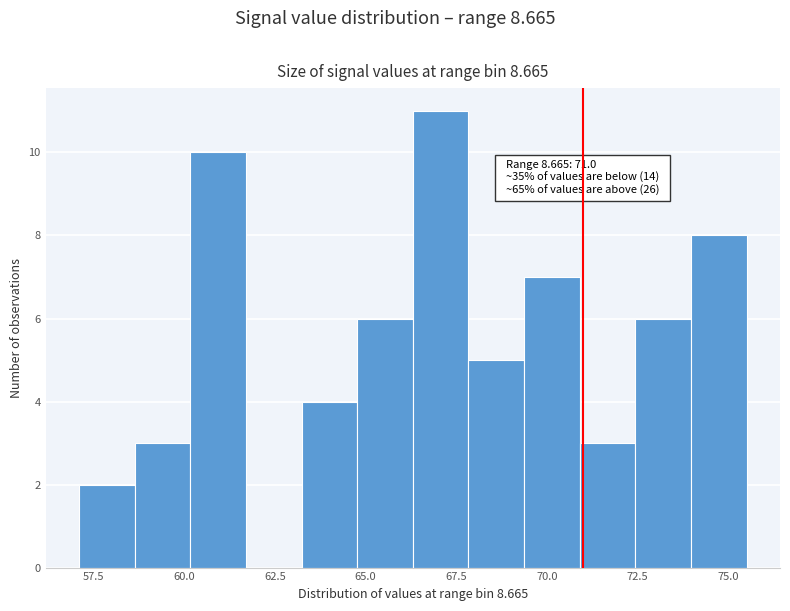

Around what value on the x-axis is the tallest bar? Give the approximate position of its centre, as read against the axis.

67.0